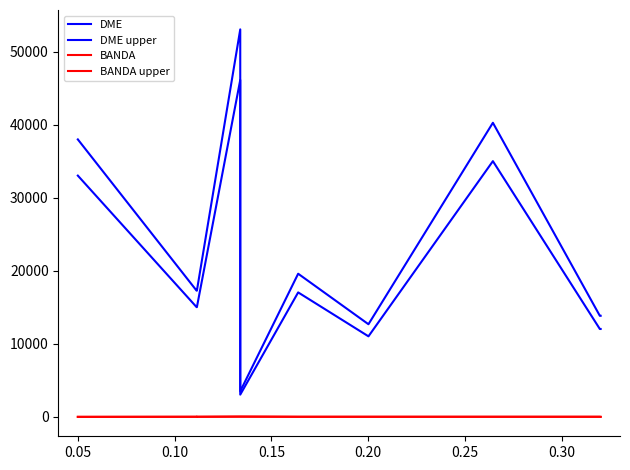

What is the difference between the second highest and minimum values in the DME series?

31960.0